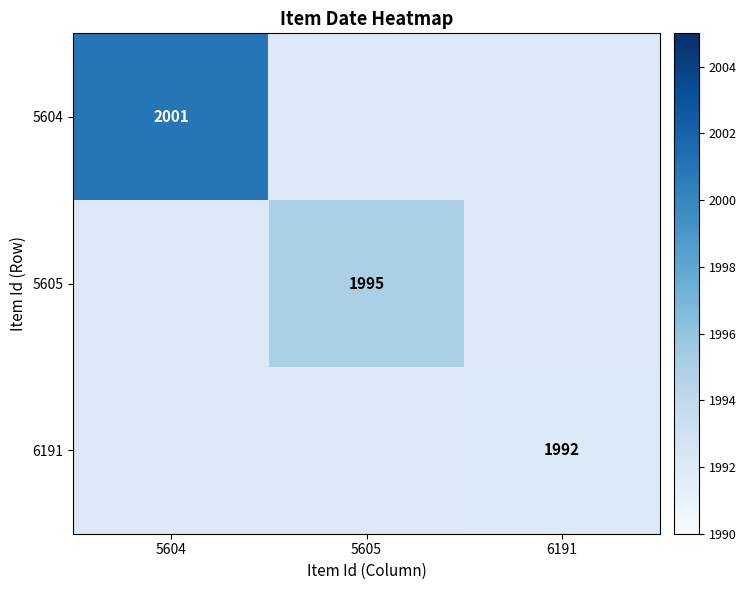

The 5605 series shows 2810 at 5605. True or false?

False